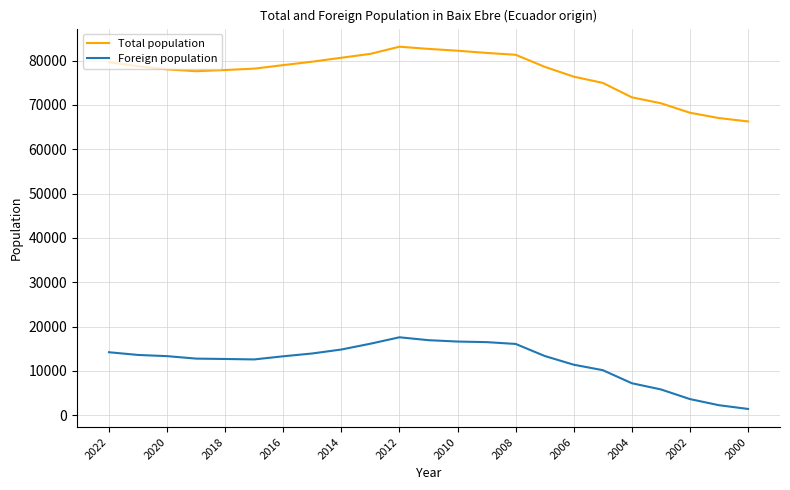

Which series has the widest spread of values?

Total population